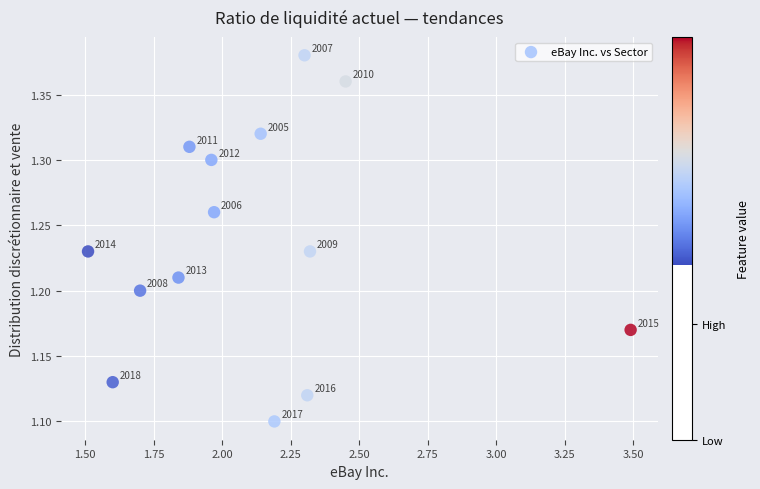

What is the range of X values (max minus min)?

2.0